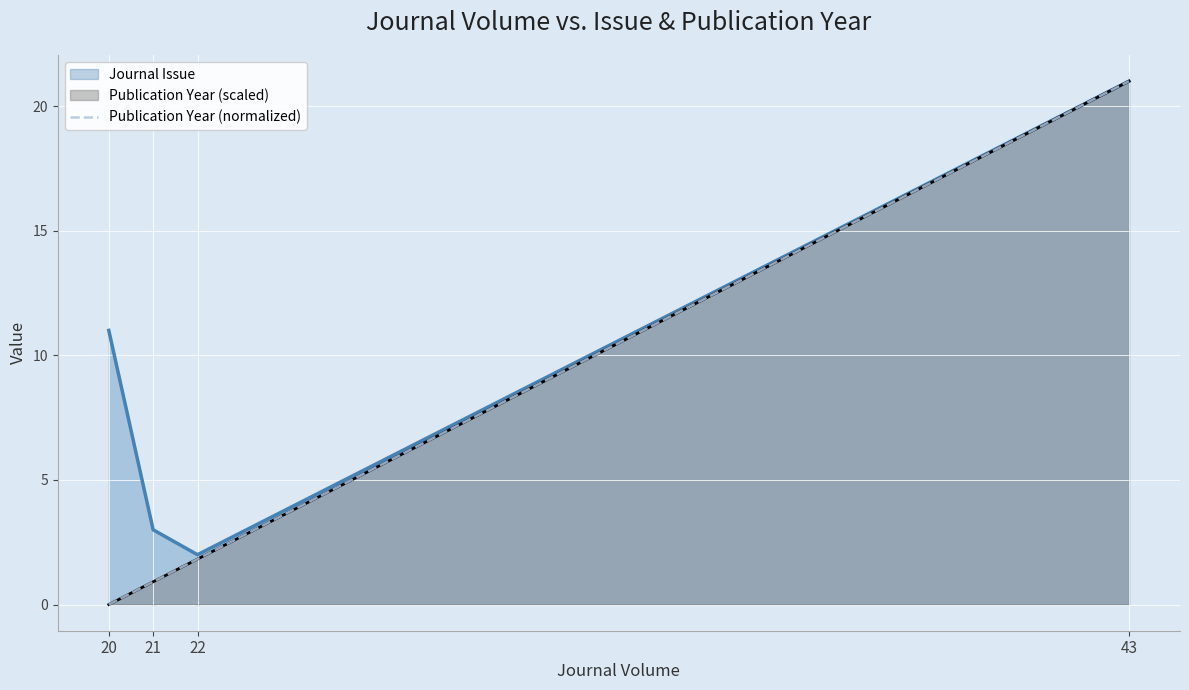

The value at 22 is 1.3. True or false?

False